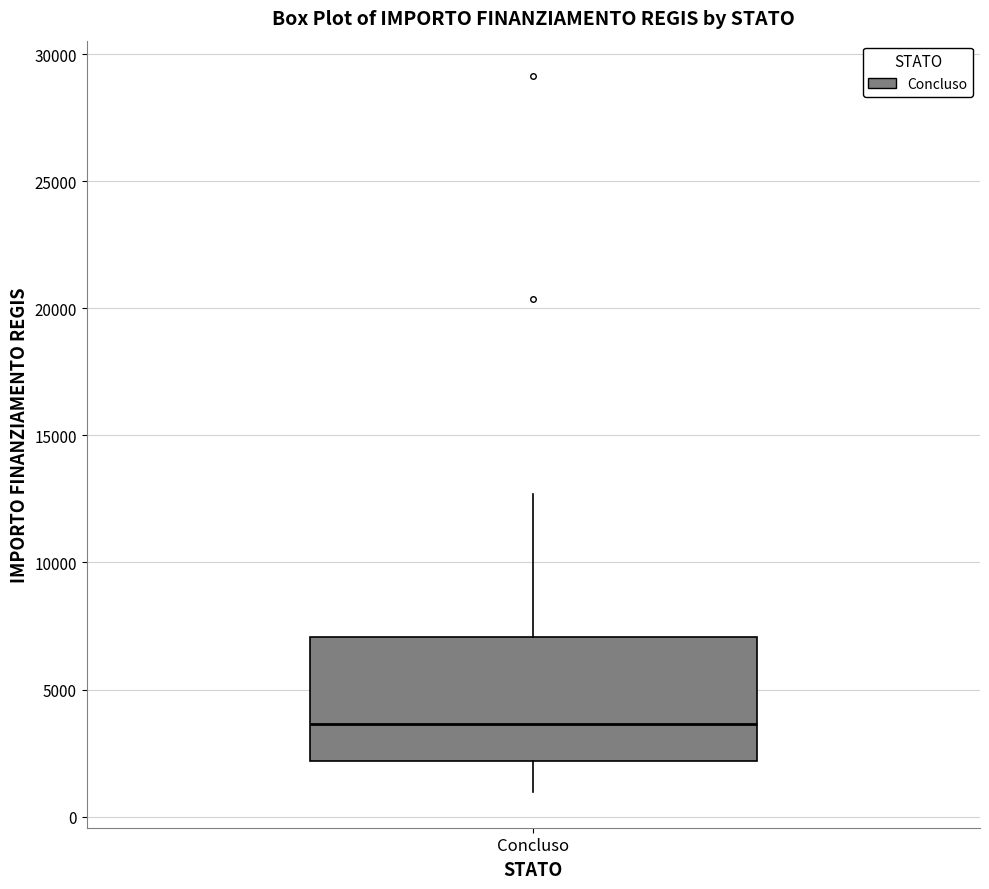

Read this box plot against the y-axis: the position of the median line, the range covered by the box, and the ends of both whiskers. The values are not printed on the chart, so give them approximately, as read against the axis.

median 3500, box 2000 to 7000, whiskers 1000 to 12500